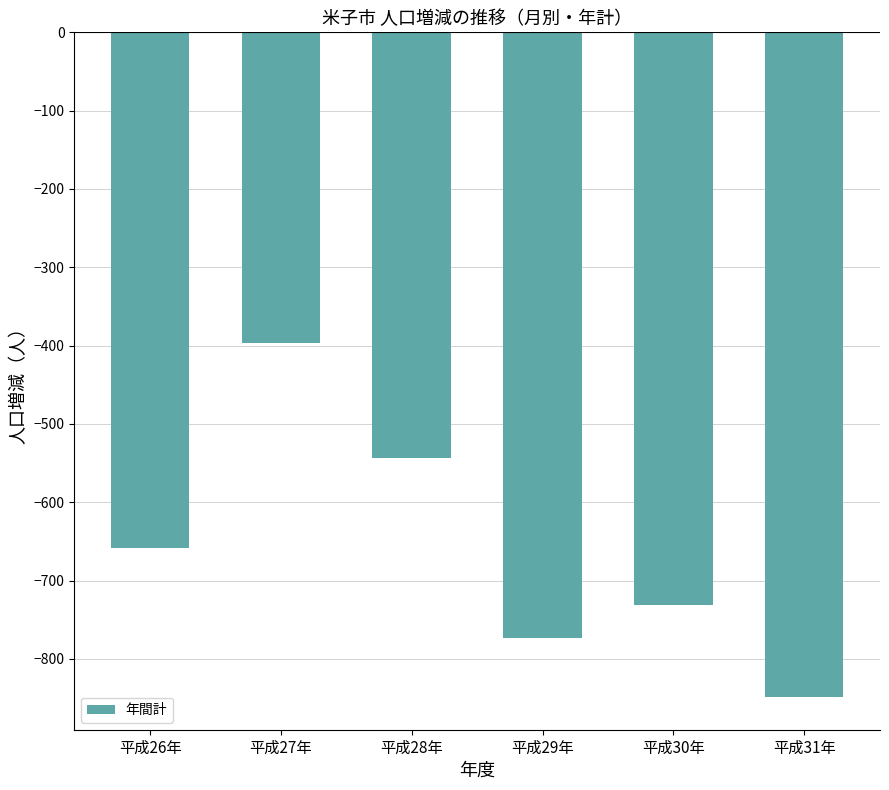

What is the difference between the values at 平成31年 and 平成28年?

305